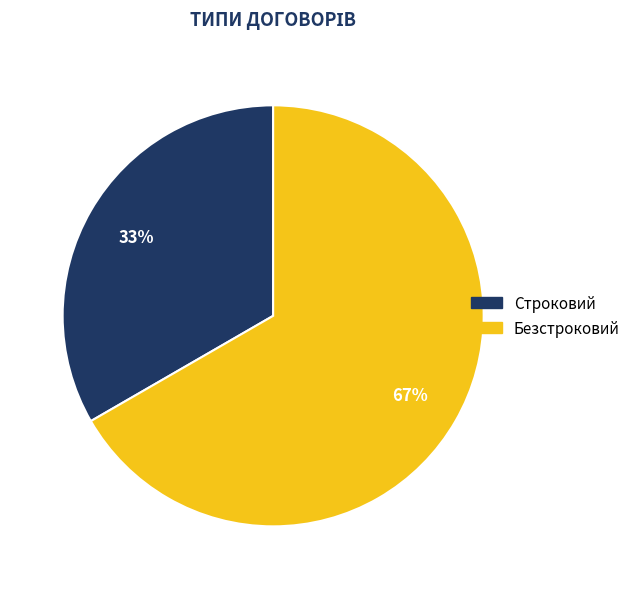

What is the ratio of the value at Строковий to the value at Безстроковий?

0.5